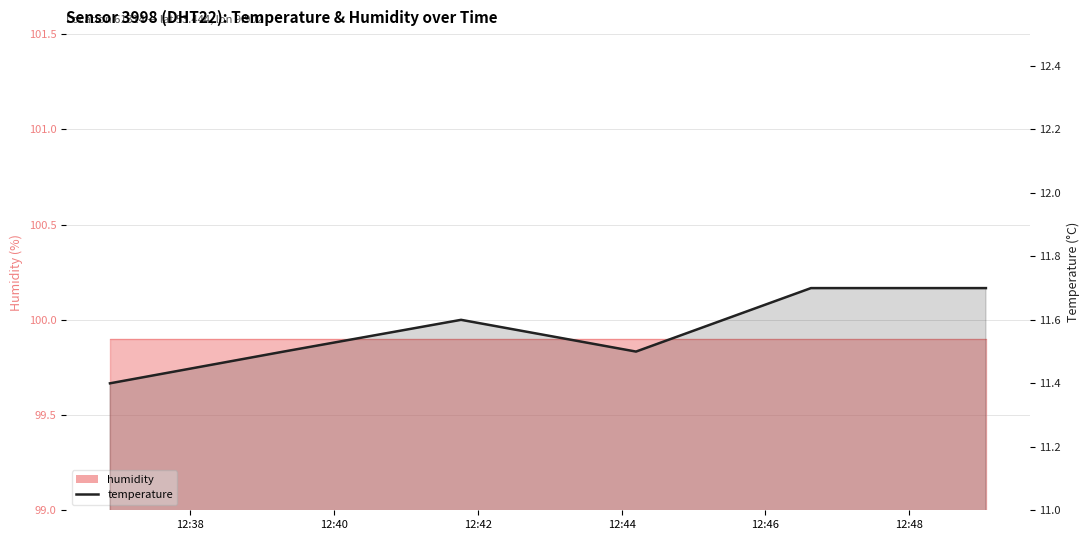

Which has a higher value, 12:42 or 12:48?

12:48